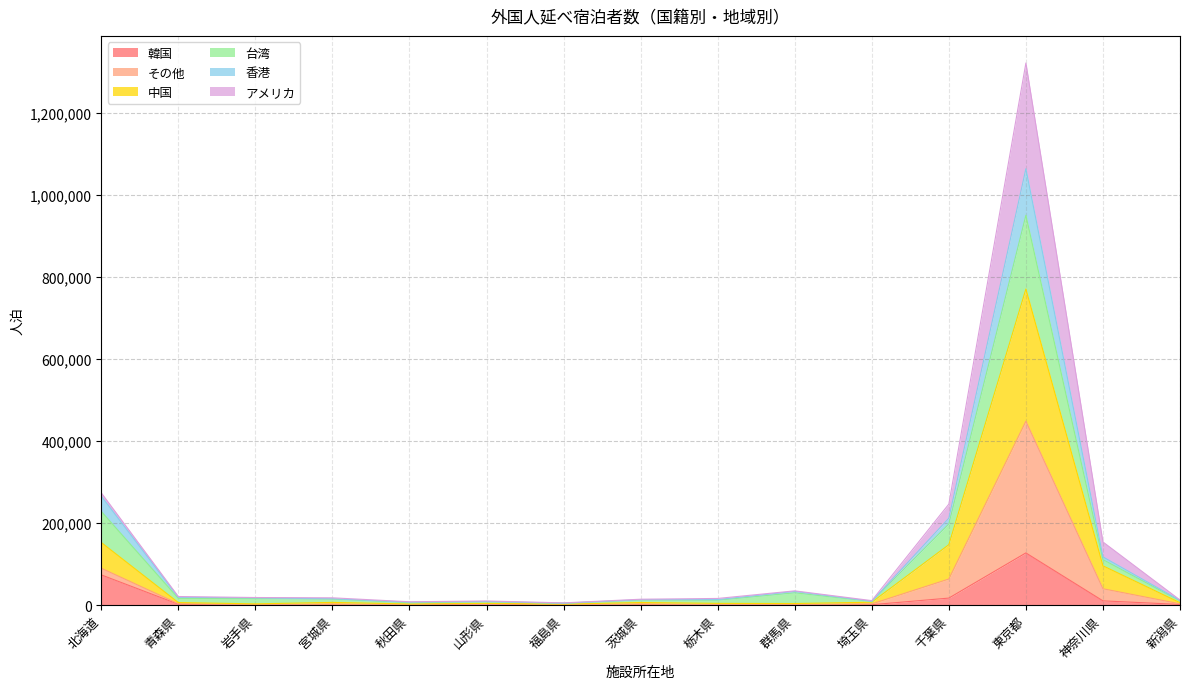

In 韓国, how many points are lower than both neighbors (excluding endpoints)?

4